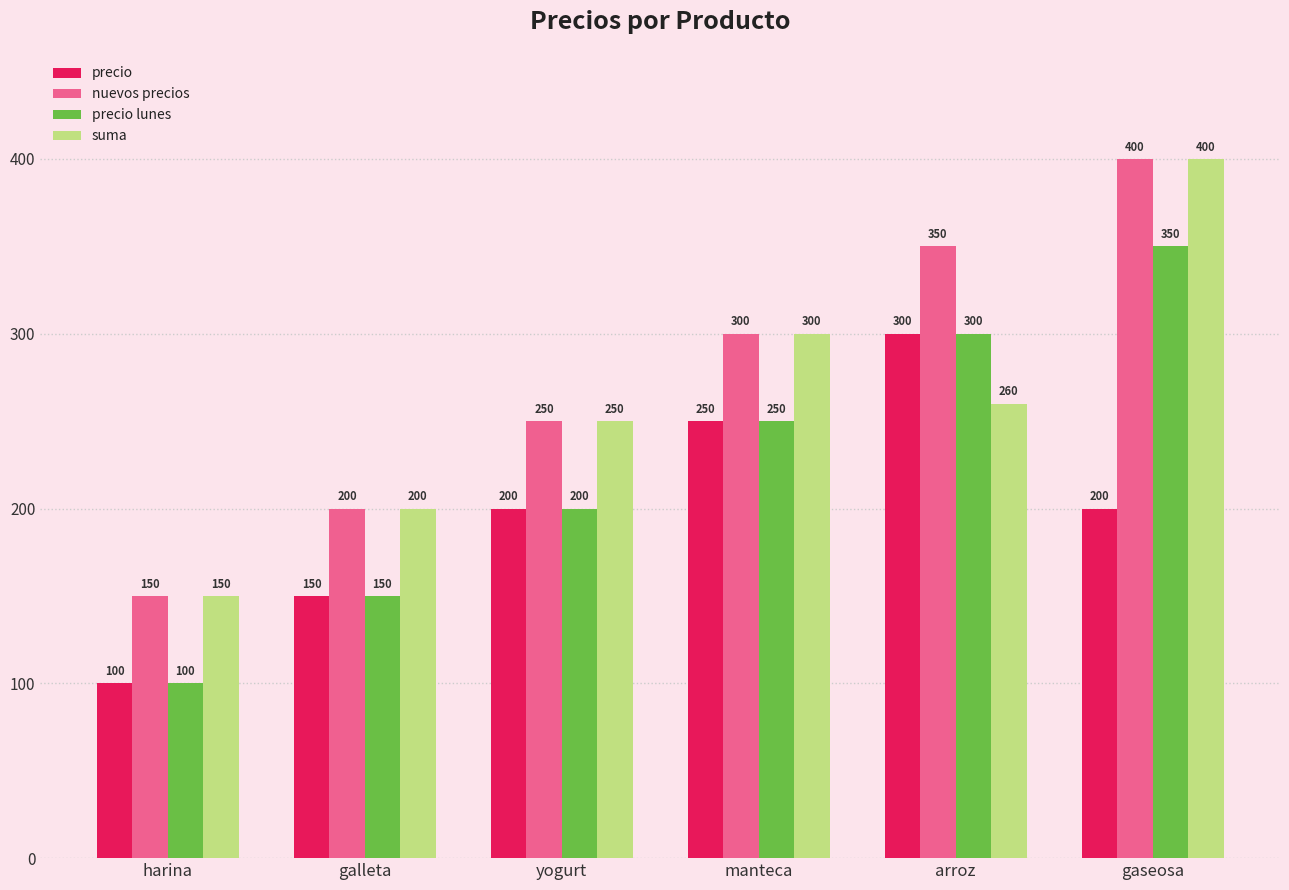

Which category has the lowest value across all series?

harina